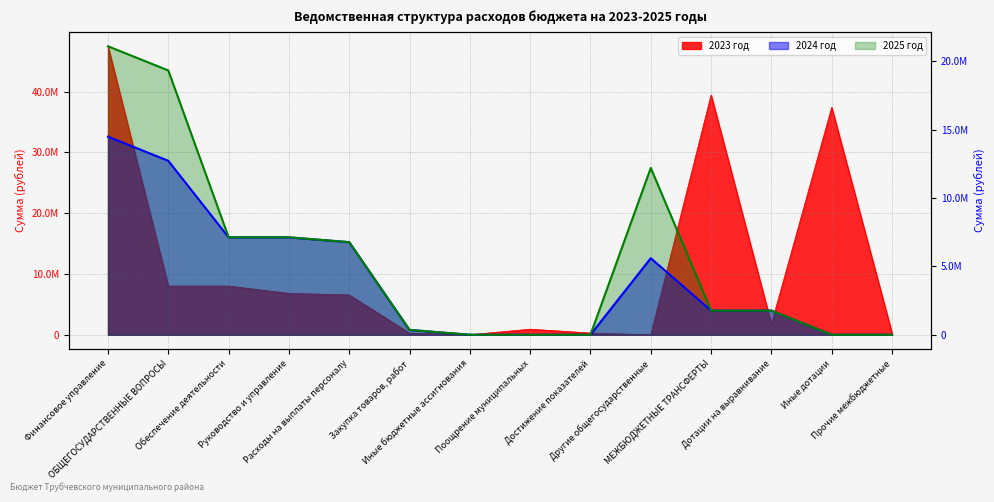

Is it true that 2023 год equals 25915494.5 at МЕЖБЮДЖЕТНЫЕ ТРАНСФЕРТЫ?

False